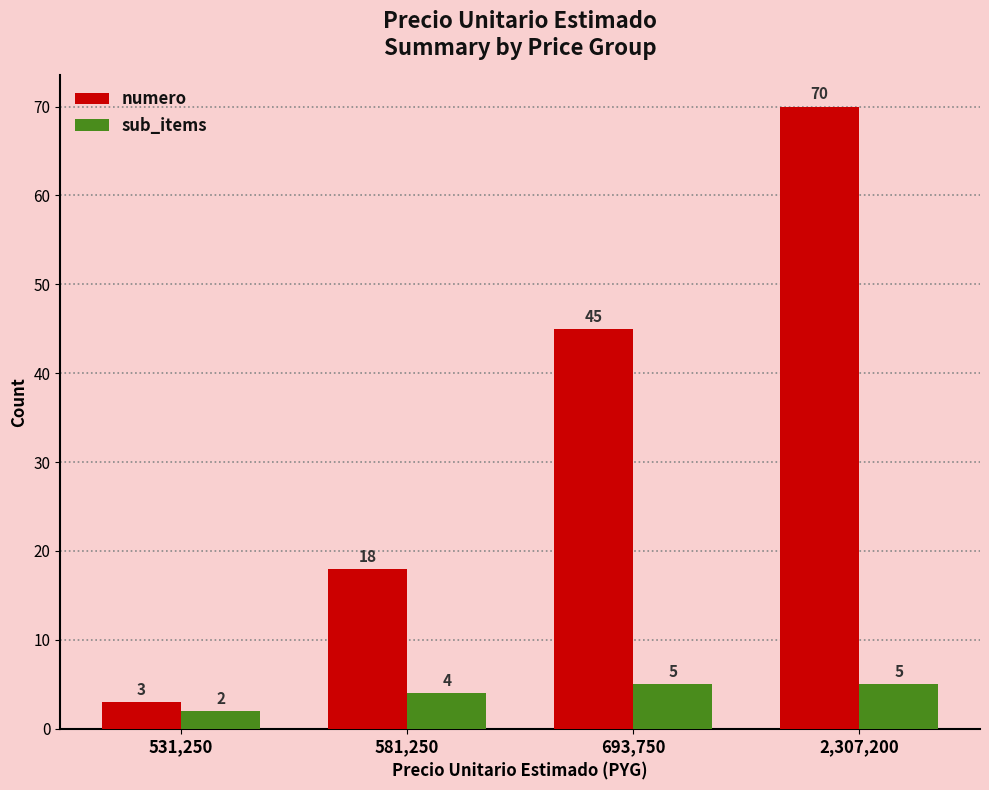

What value does the sub_items series have at 531,250?

2